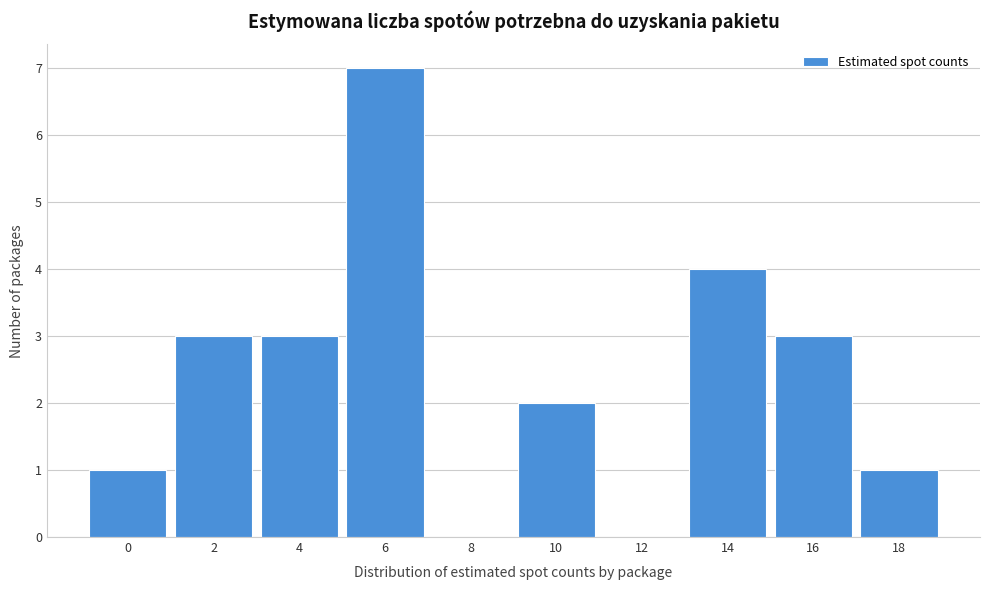

Reading left to right, list all the values displayed in this chart.

0=1	2=3	4=3	6=7	8=0	10=2	12=0	14=4	16=3	18=1